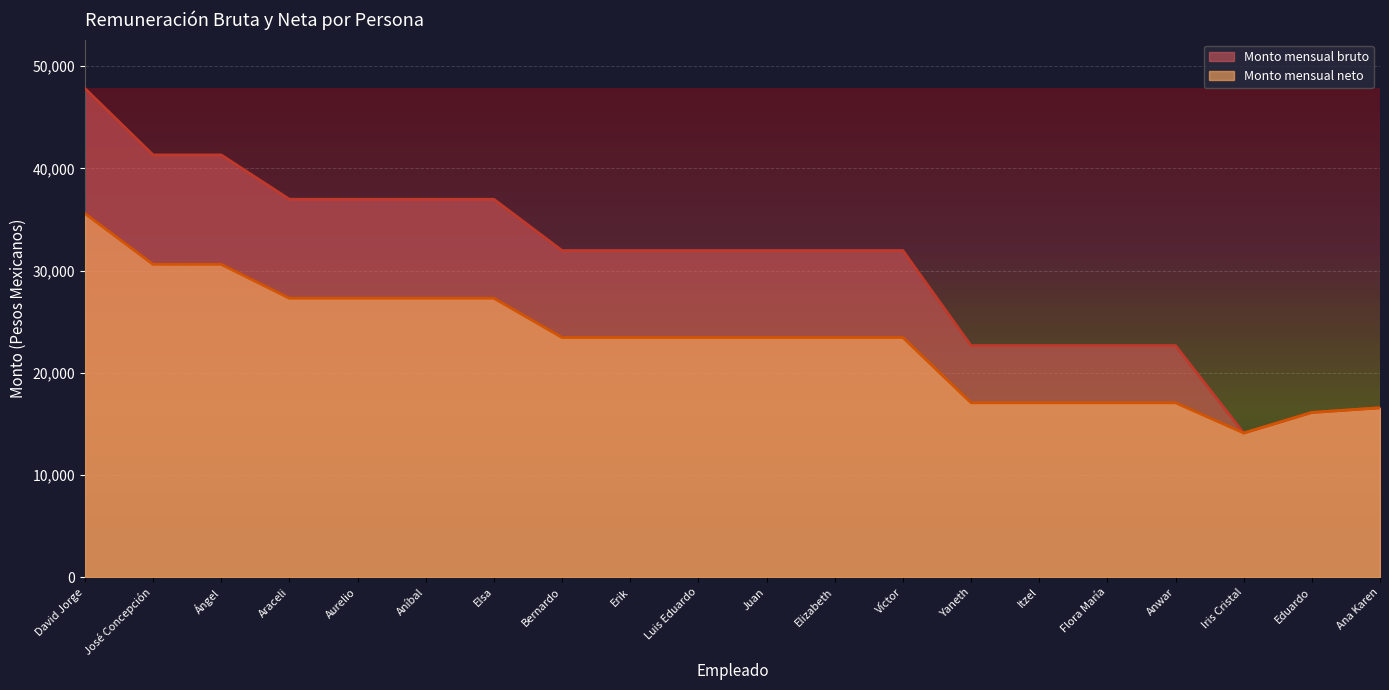

What is the label of the 7th point from the left?

Elsa